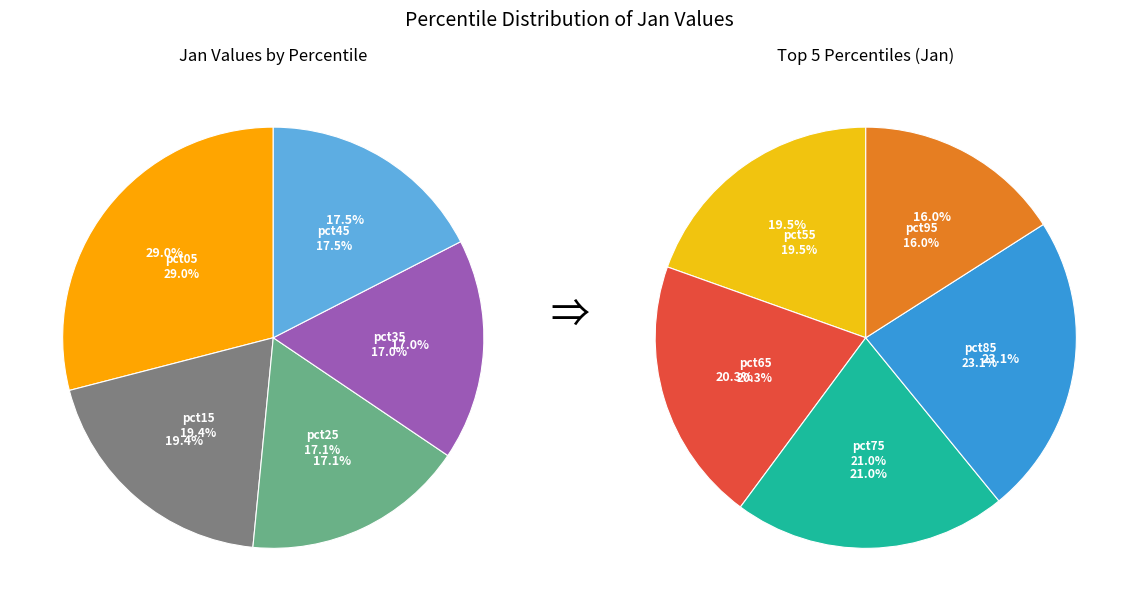

Does 1 represent more than half of the total?

No